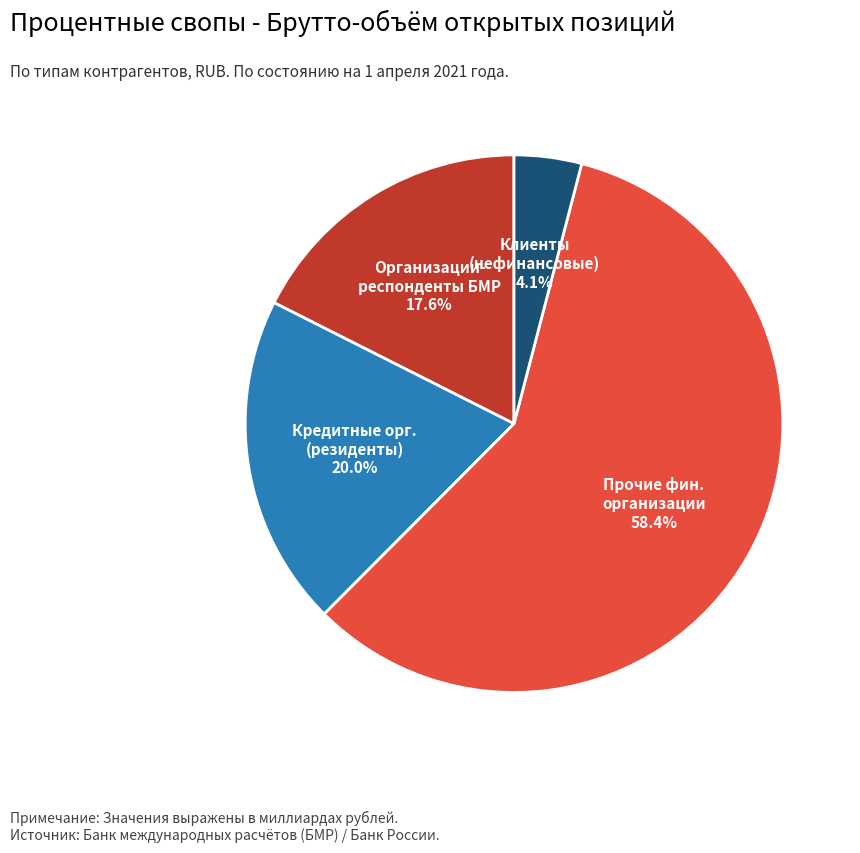

To the nearest percent, what is the average slice percentage?

25%